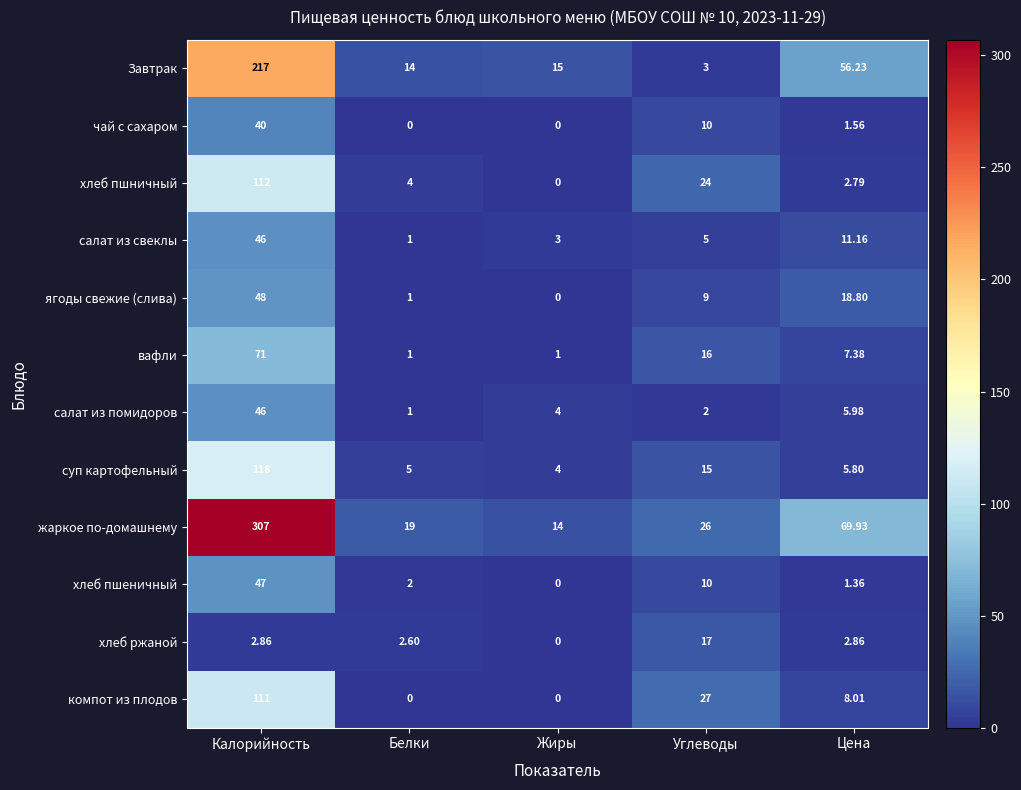

What is the spread (max minus min) of values at Цена?

68.6